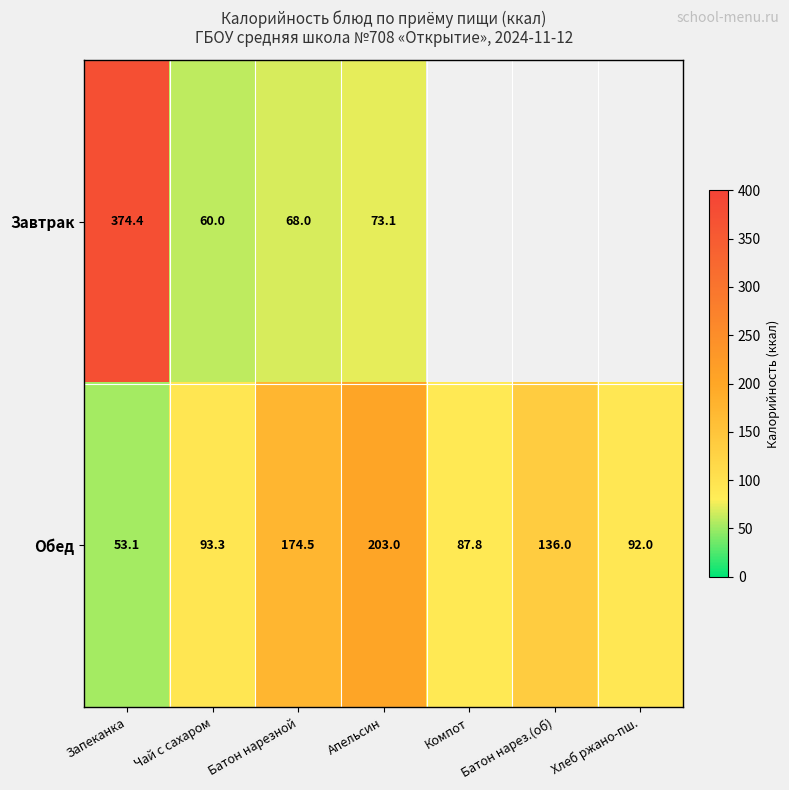

Count the number of categories in the chart.

7